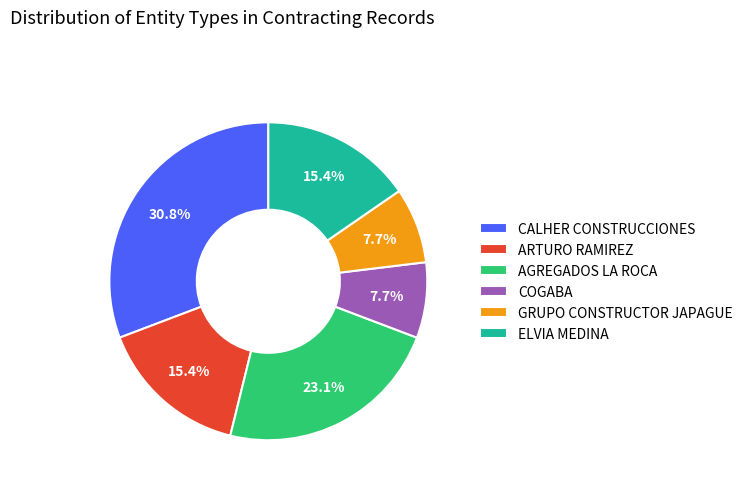

What percentage is the GRUPO CONSTRUCTOR JAPAGUE slice, to the nearest percent?

8%